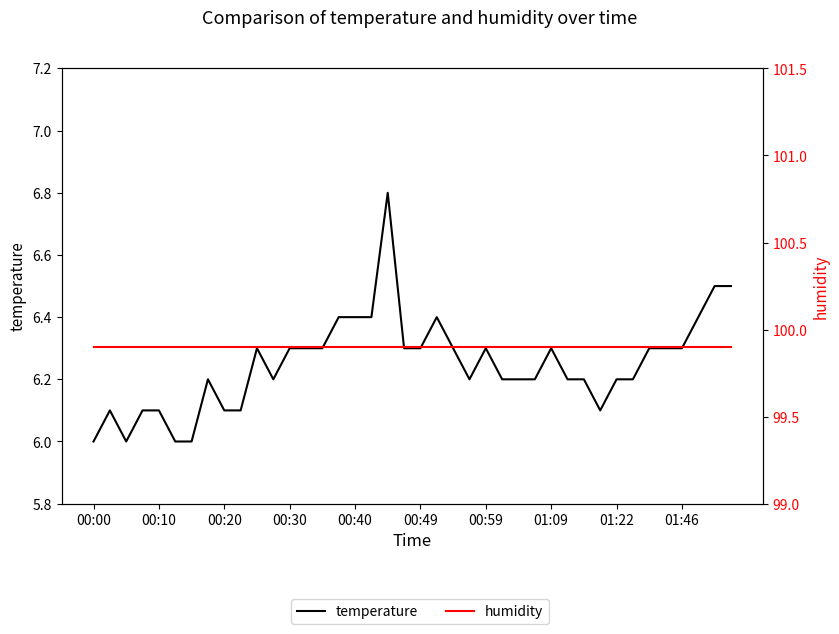

What is the sum of the humidity values at 27 and 10?

199.8